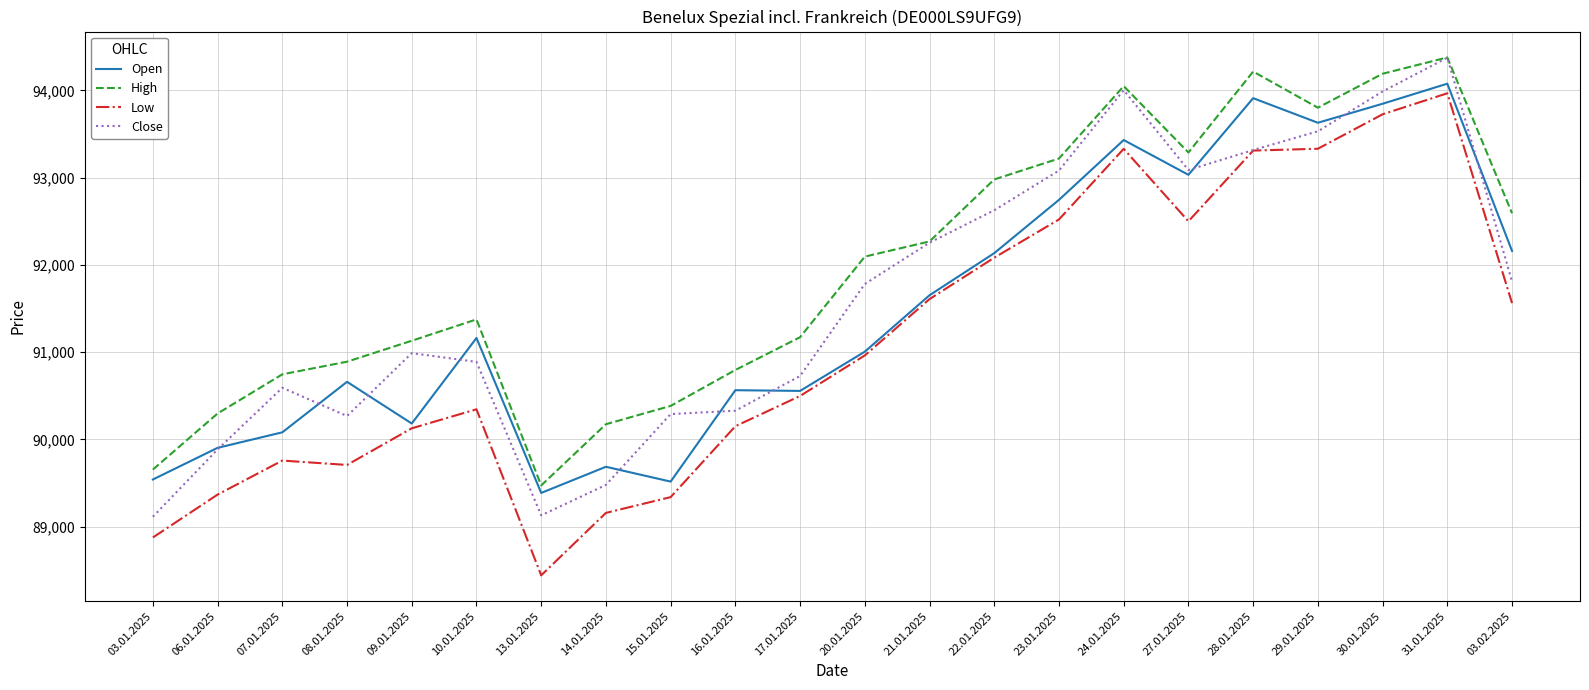

True or false: Close has a value of 62099 at 23.01.2025.

False